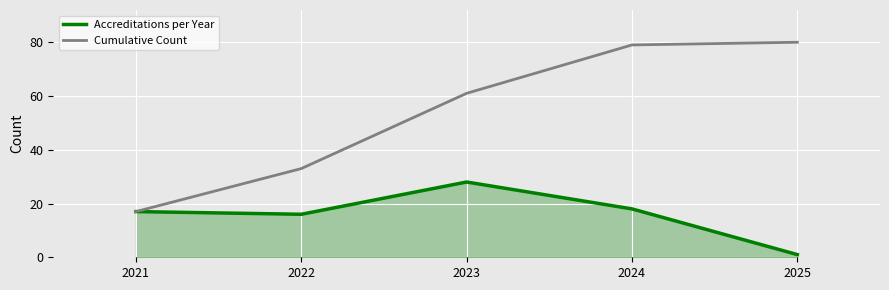

What is the average value of the Cumulative Count series?

54